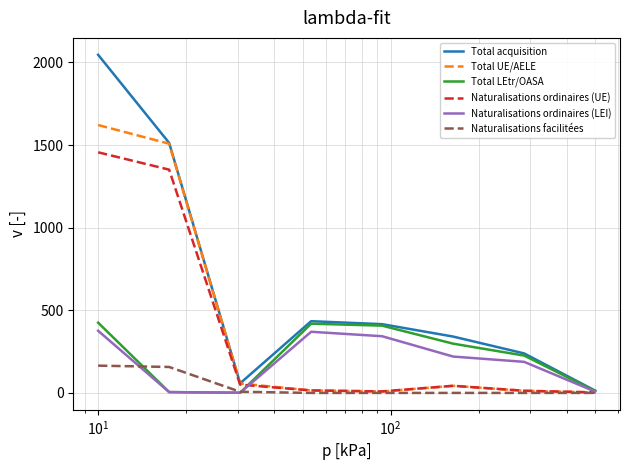

What is the maximum value shown in the chart?

2046